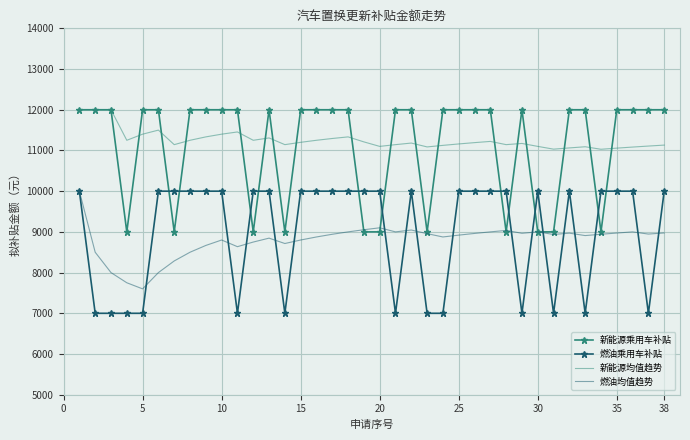

True or false: 燃油乘用车补贴 has more than 0 points higher than both neighbors.

True